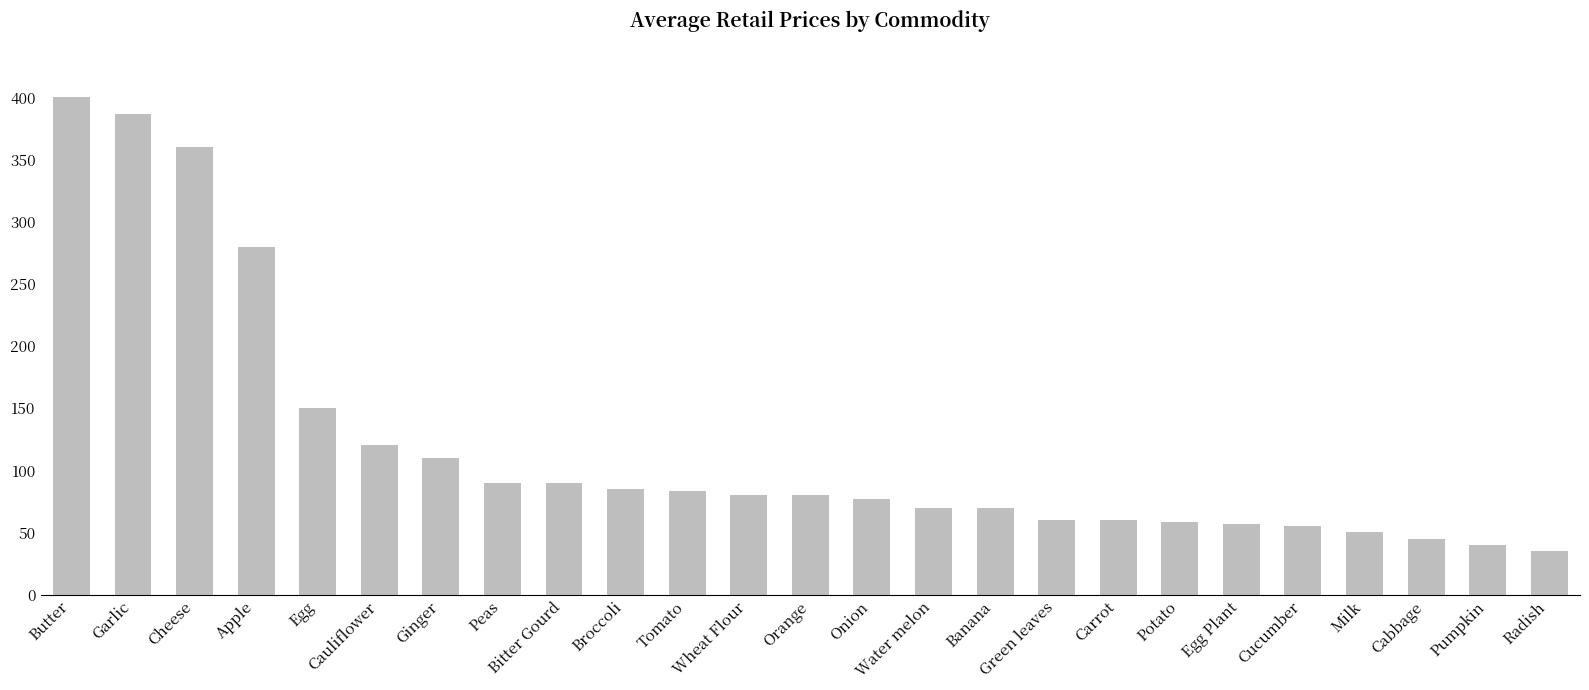

What is the difference between the maximum and second lowest values?

360.0